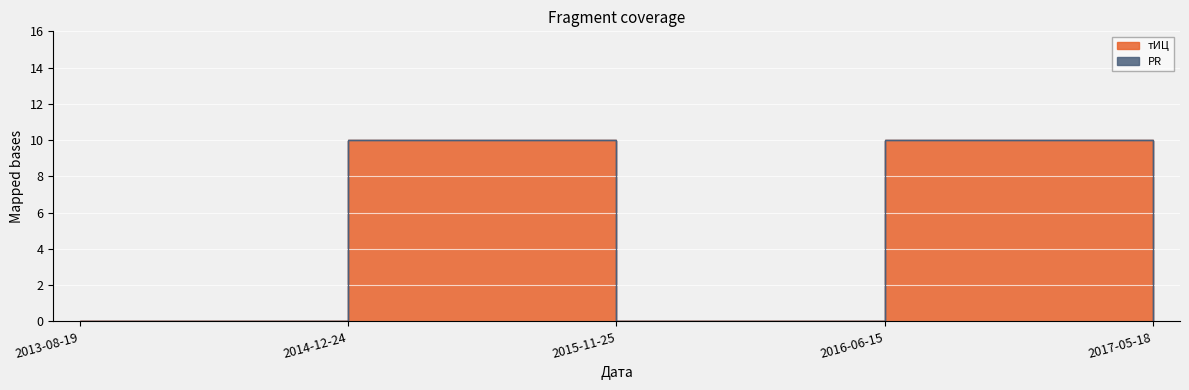

Reading left to right, list all the values displayed in this chart.

0	10	0	10	0